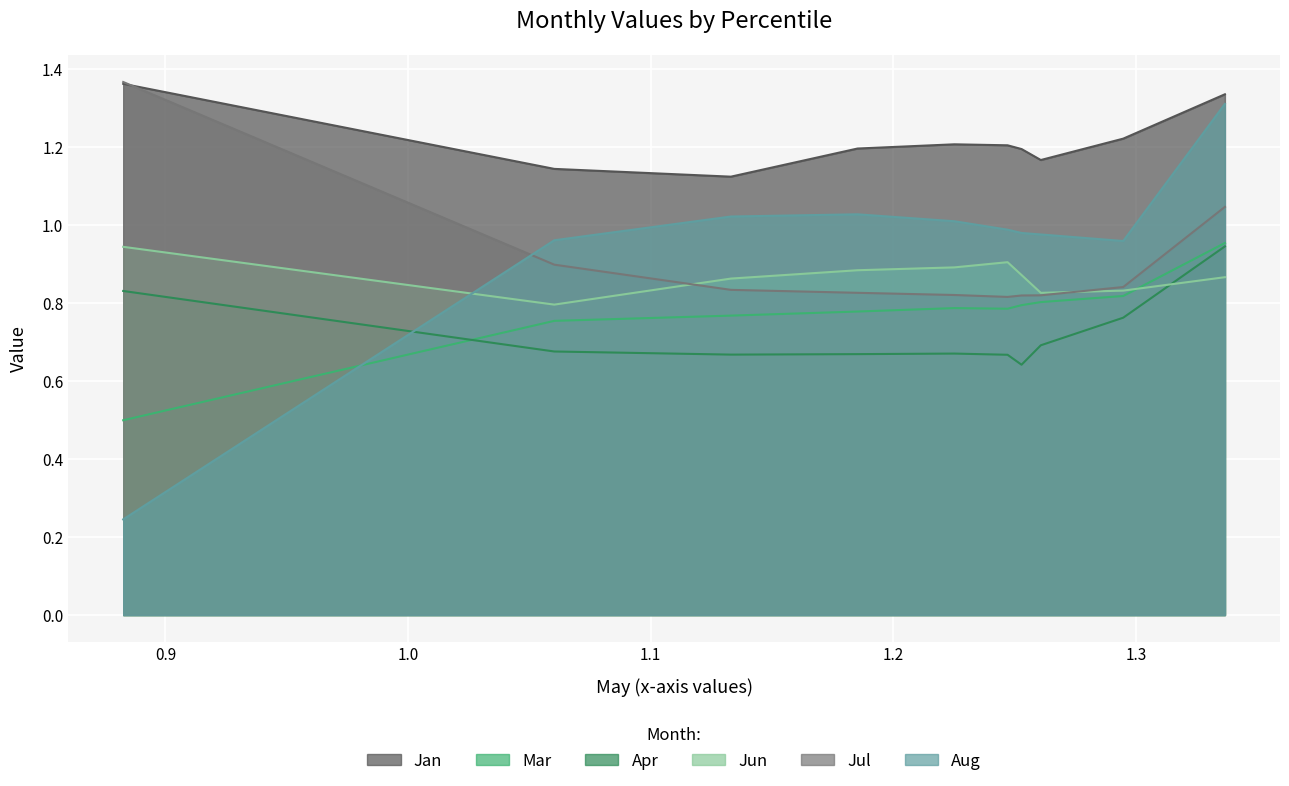

How many lines are shown in the chart?

6